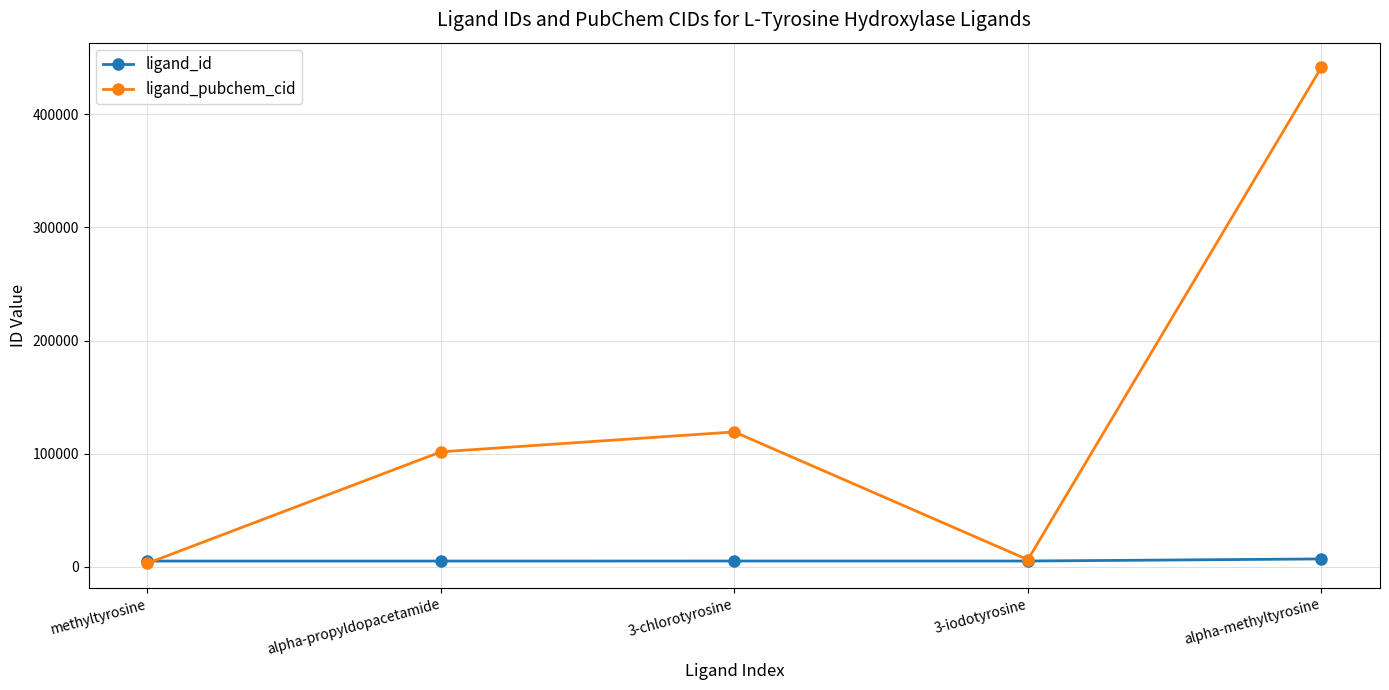

What is the difference between the maximum and minimum values in the ligand_id series?

1862